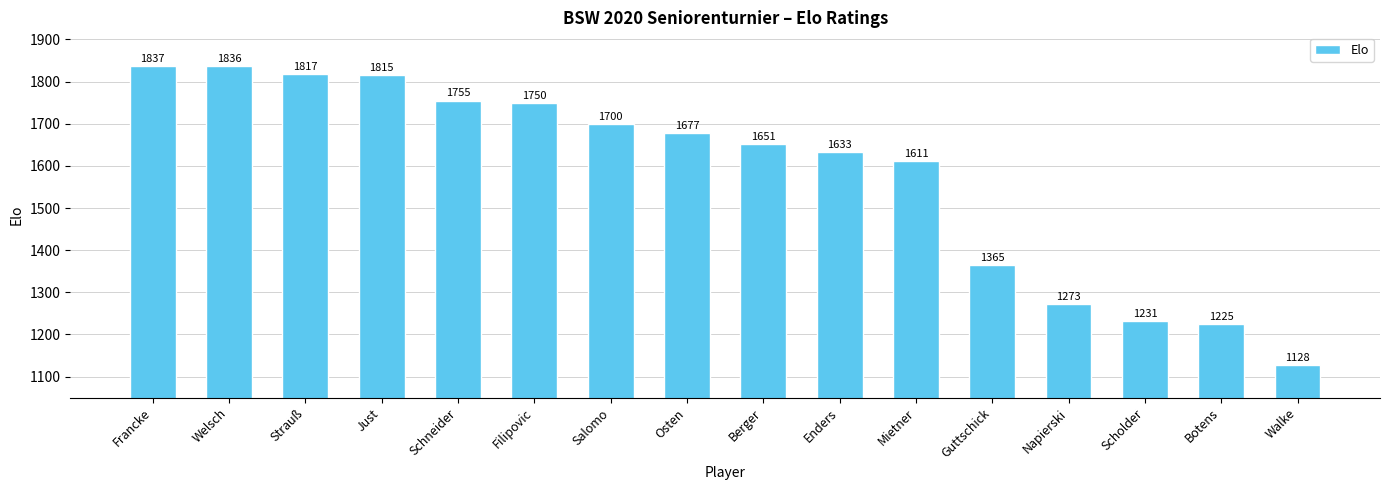

Rank the categories by value from highest to lowest.

Francke, Welsch, Strauß, Just, Schneider, Filipovic, Salomo, Osten, Berger, Enders, Mietner, Guttschick, Napierski, Scholder, Botens, Walke